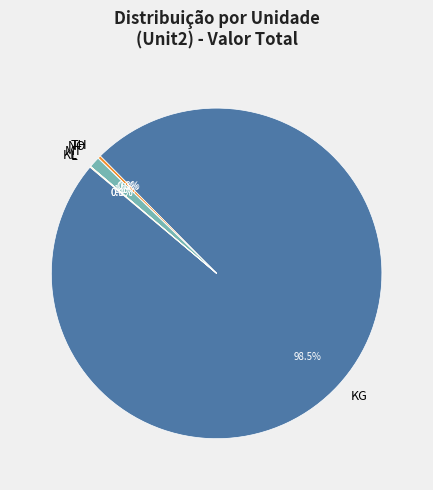

Does KG represent more than half of the total?

Yes